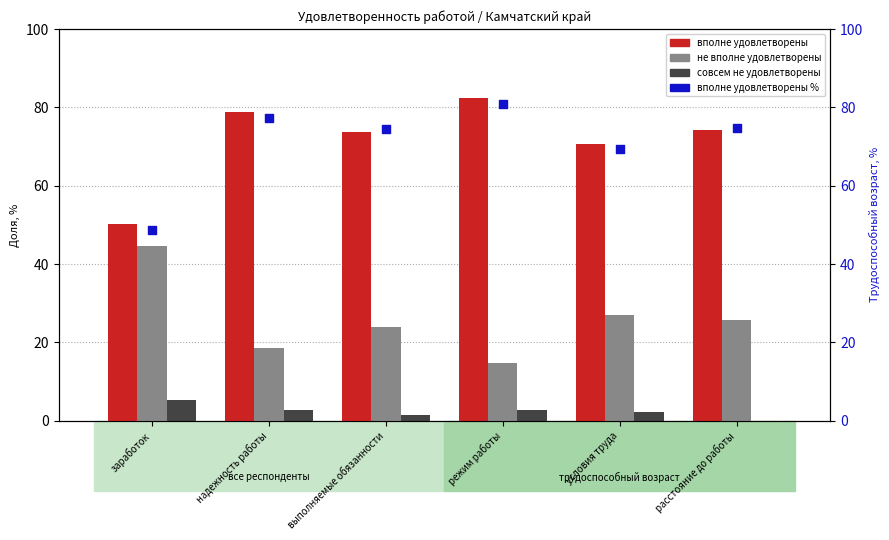

What is the total value across all series at расстояние до работы?

174.6